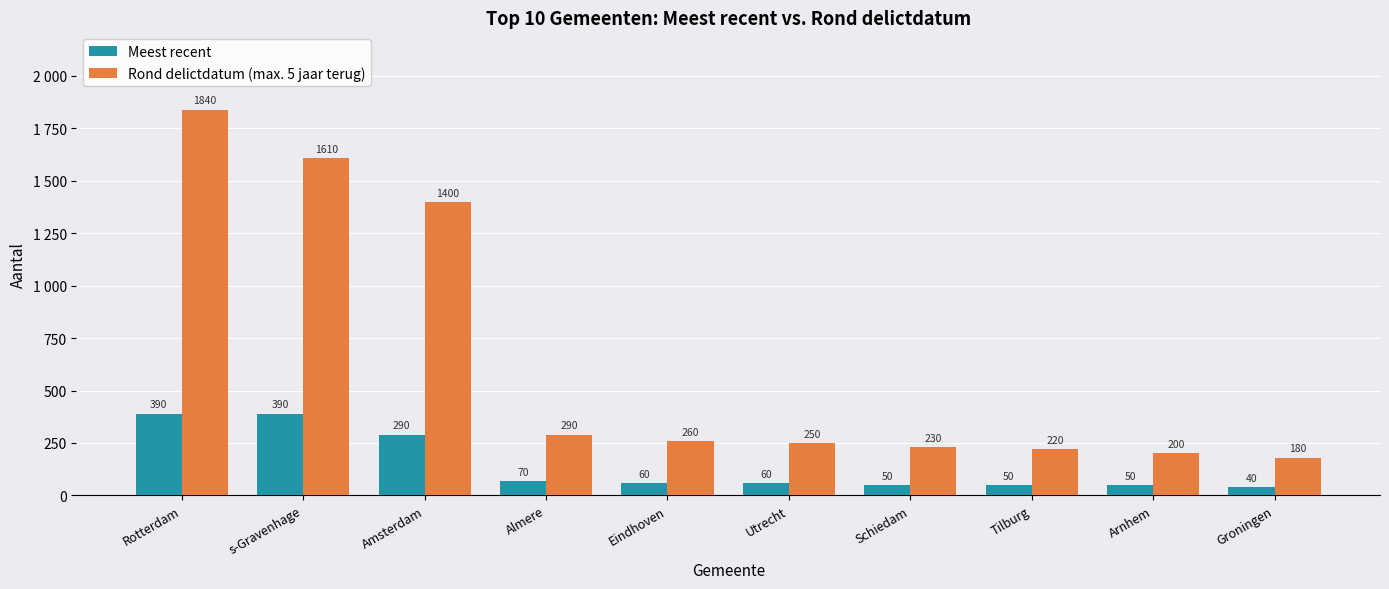

Are the bars horizontal?

No